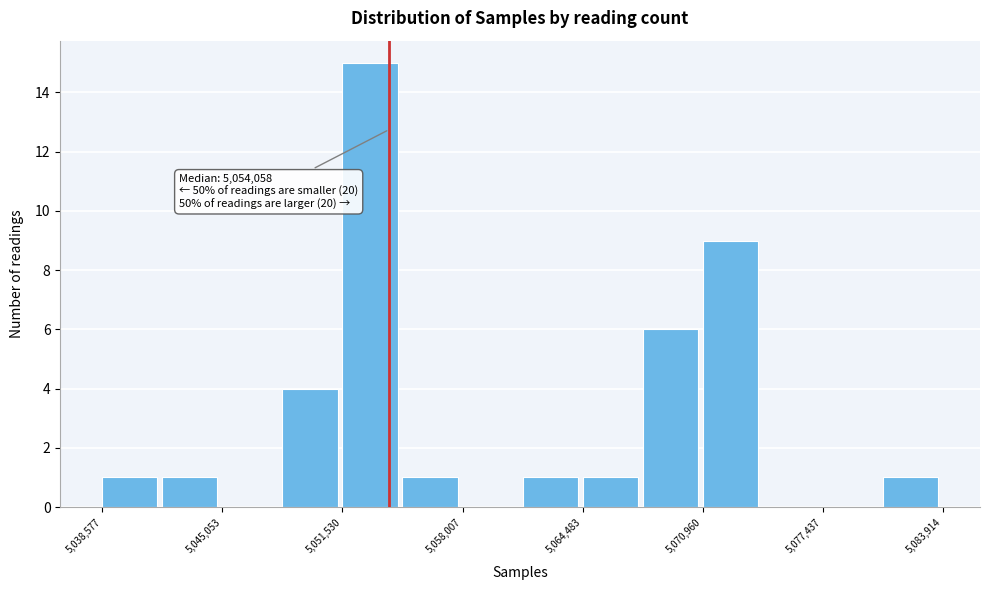

Around what value on the x-axis is the tallest bar? Give the approximate position of its centre, as read against the axis.

5053000